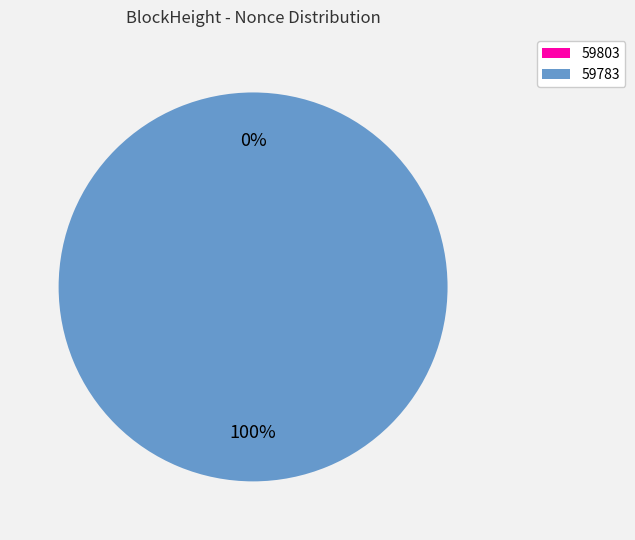

To the nearest percent, what is the difference between the 59803 and 59783 slice percentages?

100%